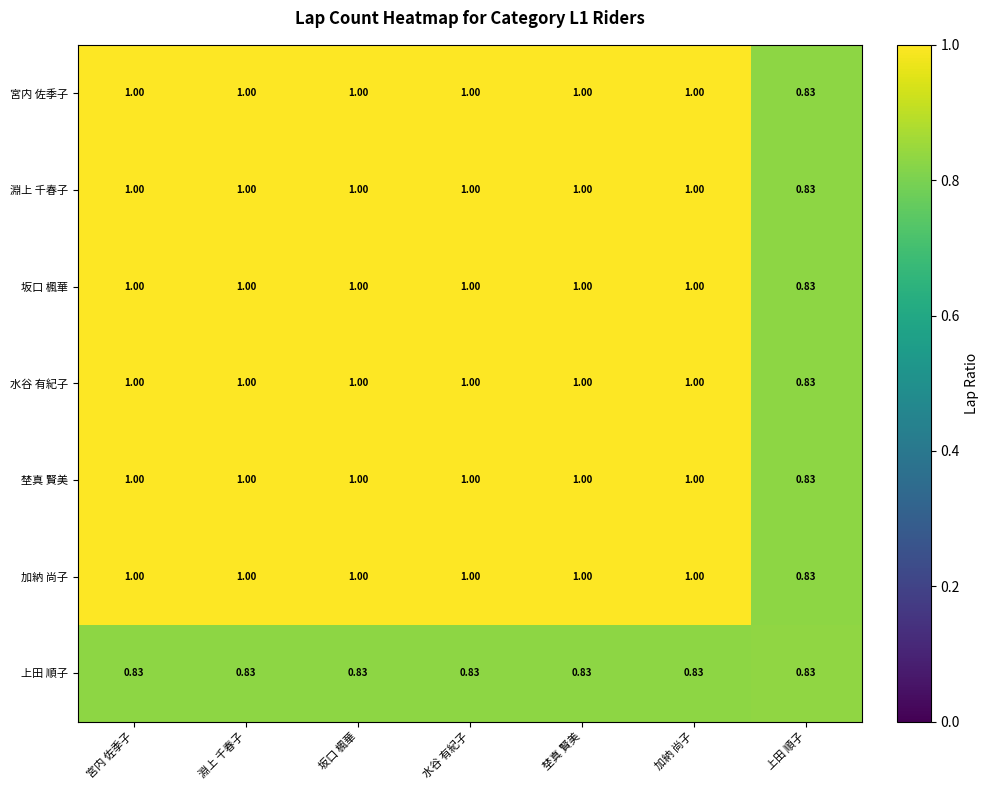

Which category has the lowest value in the 水谷 有紀子 series?

上田 順子